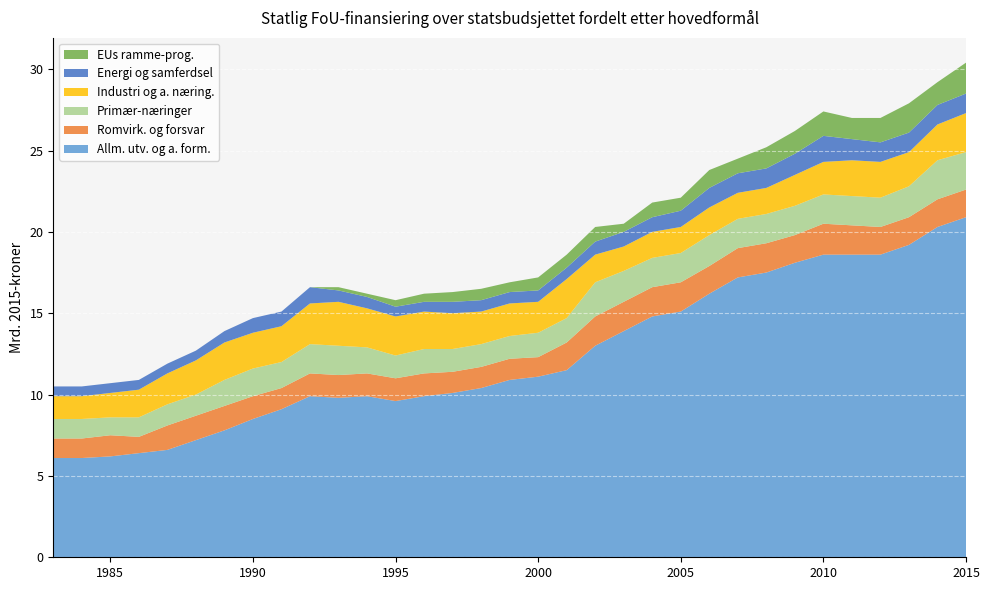

Reading right to left, transcribe all the data shown in this chart.

Allm. utv. og a. form.: 20.9	20.3	19.2	18.6	18.6	18.6	18.1	17.5	17.2	16.2	15.1	14.8	13.9	13.0	11.5	11.1	10.9	10.4	10.1	9.9	9.6	9.9	9.8	9.9	9.1	8.5	7.8	7.2	6.6	6.4	6.2	6.1	6.1
Romvirk. og forsvar: 1.7	1.7	1.7	1.7	1.8	1.9	1.7	1.8	1.8	1.7	1.8	1.8	1.8	1.8	1.7	1.2	1.3	1.3	1.3	1.4	1.4	1.4	1.4	1.4	1.3	1.4	1.5	1.5	1.5	1.0	1.3	1.2	1.2
Primær-næringer: 2.3	2.4	1.9	1.8	1.8	1.8	1.8	1.8	1.8	1.9	1.8	1.8	1.9	2.1	1.5	1.5	1.4	1.4	1.4	1.5	1.4	1.6	1.8	1.8	1.6	1.7	1.6	1.3	1.3	1.2	1.1	1.2	1.2
Industri og a. næring.: 2.4	2.2	2.1	2.2	2.2	2.0	1.9	1.6	1.6	1.7	1.6	1.6	1.5	1.7	2.4	1.9	2.0	2.0	2.2	2.3	2.4	2.4	2.7	2.5	2.2	2.2	2.3	2.1	1.9	1.7	1.5	1.4	1.4
Energi og samferdsel: 1.2	1.2	1.2	1.2	1.3	1.6	1.3	1.2	1.2	1.2	1.0	0.9	0.9	0.8	0.7	0.7	0.7	0.7	0.7	0.6	0.6	0.7	0.7	1.0	0.9	0.9	0.7	0.6	0.6	0.6	0.6	0.6	0.6
EUs ramme-prog.: 1.9	1.4	1.8	1.5	1.3	1.5	1.4	1.3	0.9	1.1	0.8	0.9	0.5	0.9	0.8	0.8	0.6	0.7	0.6	0.5	0.4	0.2	0.2	0.0	0.0	0.0	0.0	0.0	0.0	0.0	0.0	0.0	0.0